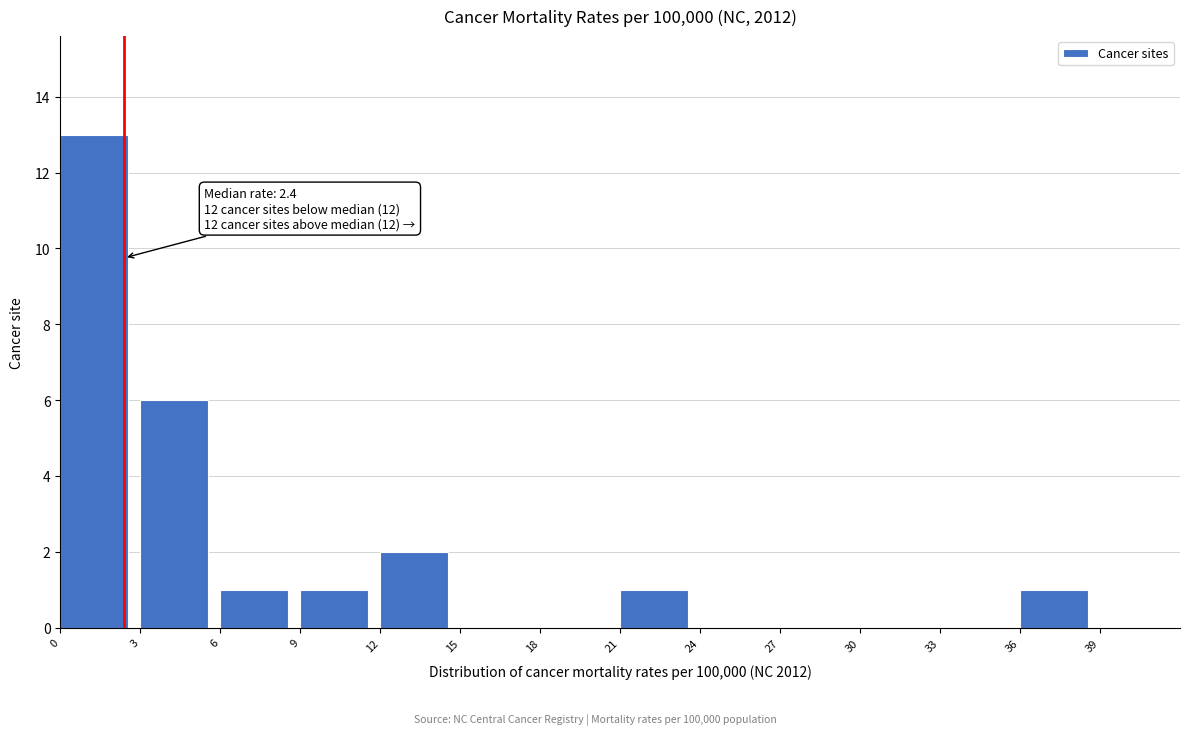

Over which range of the x-axis is the bar tallest?

0 to 3